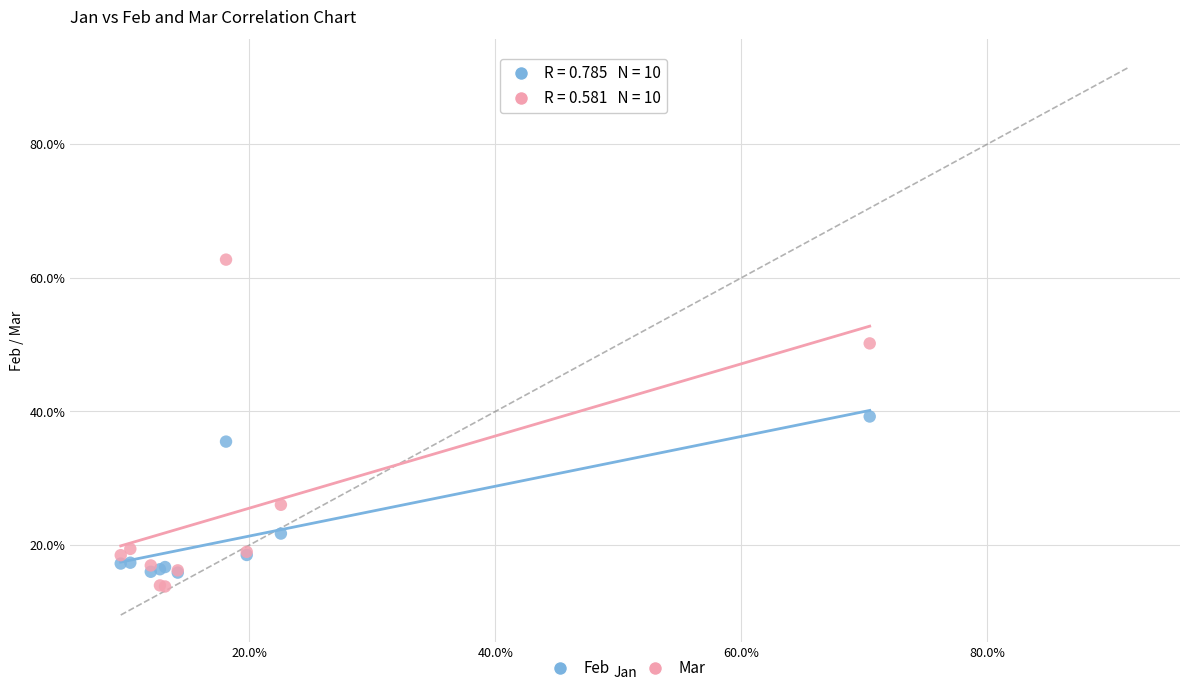

What are all the series names shown in the legend?

Feb, Mar